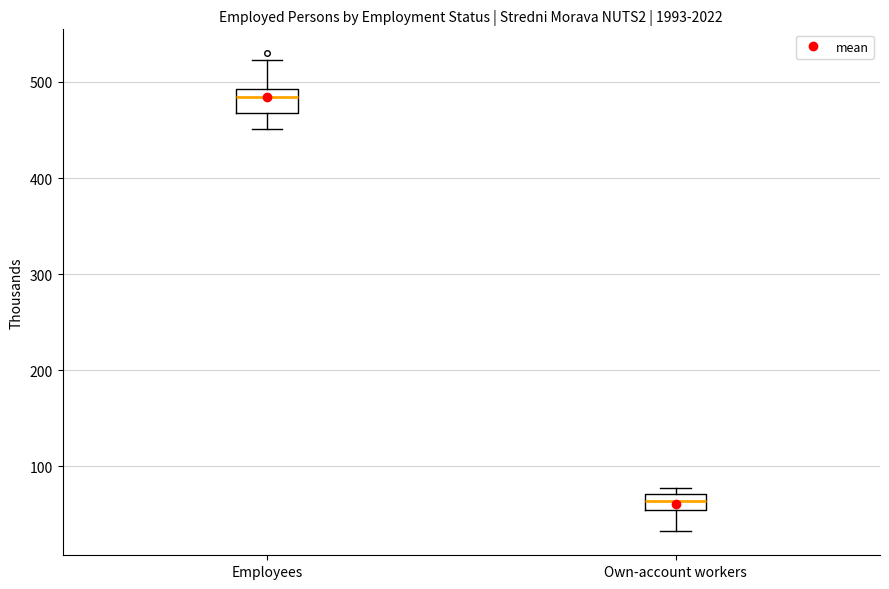

Reading left to right, transcribe this box plot: for each box, give where its median line is, the range the box spans, and where its two whiskers end, as read against the y-axis. The values are not printed on the chart, so give them approximately, as read against the axis.

Employees: median 480, box 470 to 490, whiskers 450 to 520
Own-account workers: median 60, box 50 to 70, whiskers 30 to 80